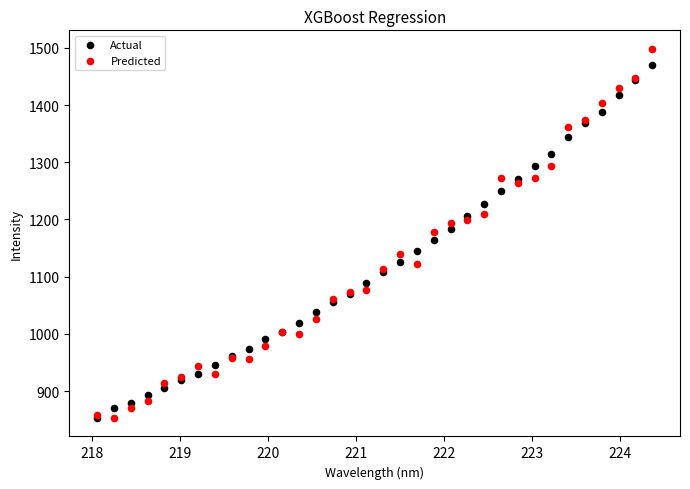

What are all the series names shown in the legend?

Actual, Predicted